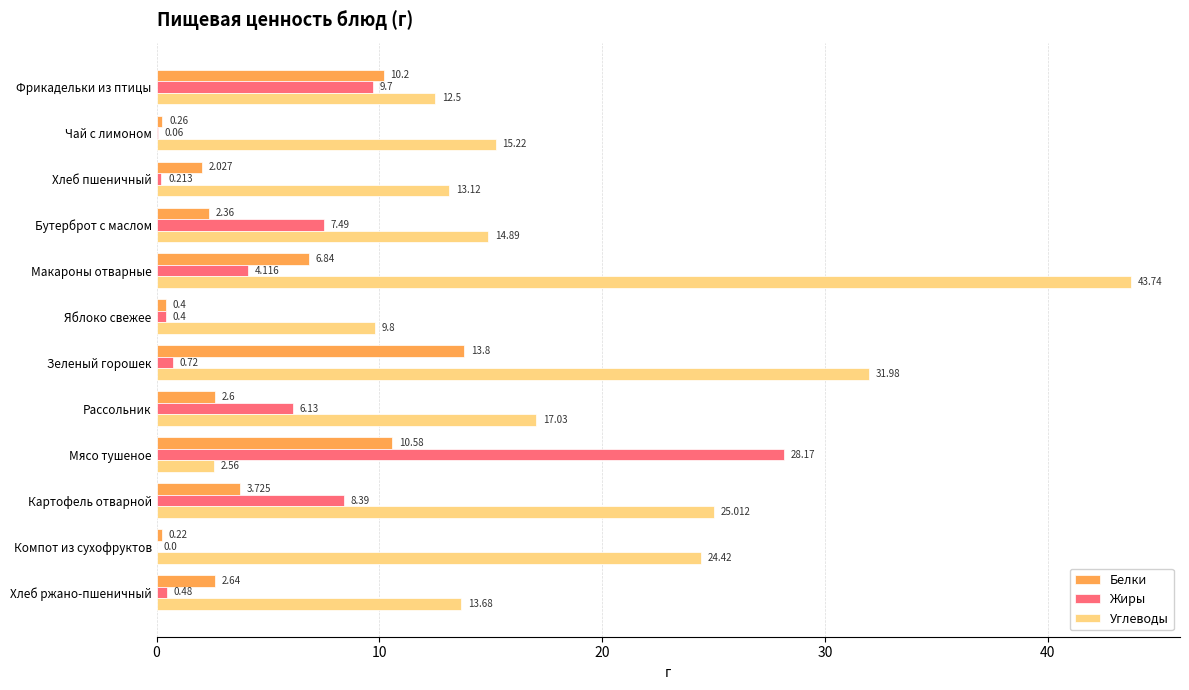

What are all the series names shown in the legend?

Белки, Жиры, Углеводы